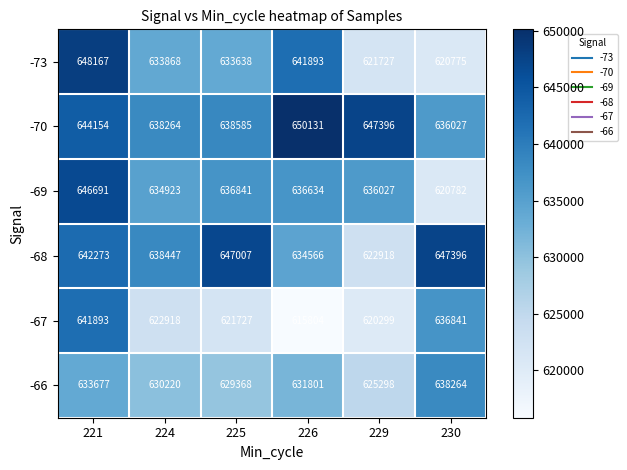

At which label is -70 closest to 643079?

221